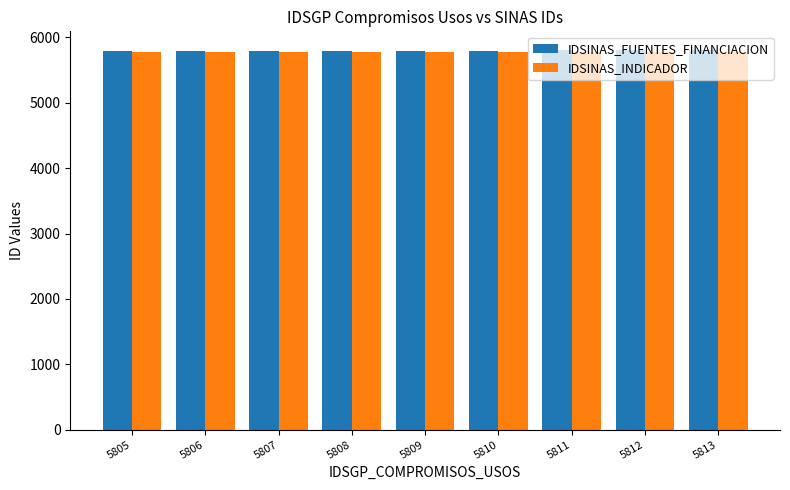

What are all the series names shown in the legend?

IDSINAS_FUENTES_FINANCIACION, IDSINAS_INDICADOR